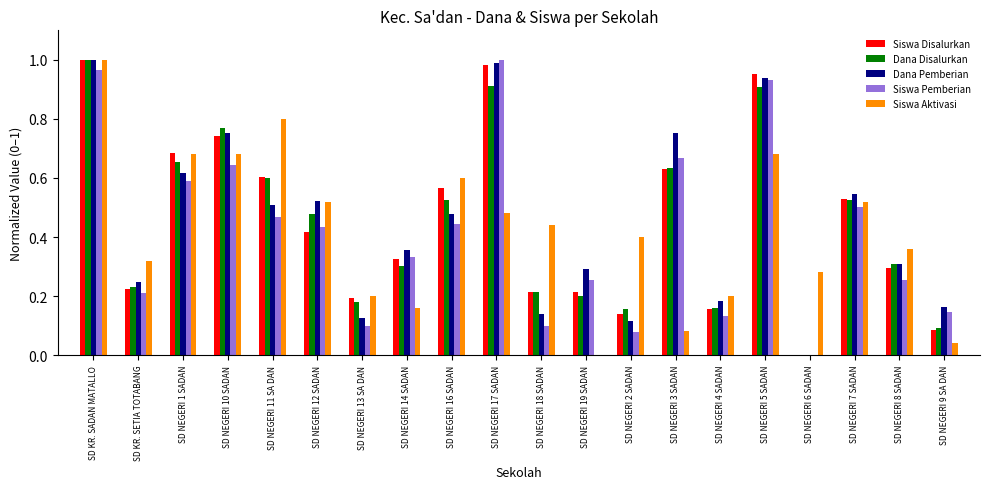

Is the value of Siswa Aktivasi at SD NEGERI 6 SADAN greater than the value of Siswa Pemberian at SD NEGERI 3 SADAN?

No